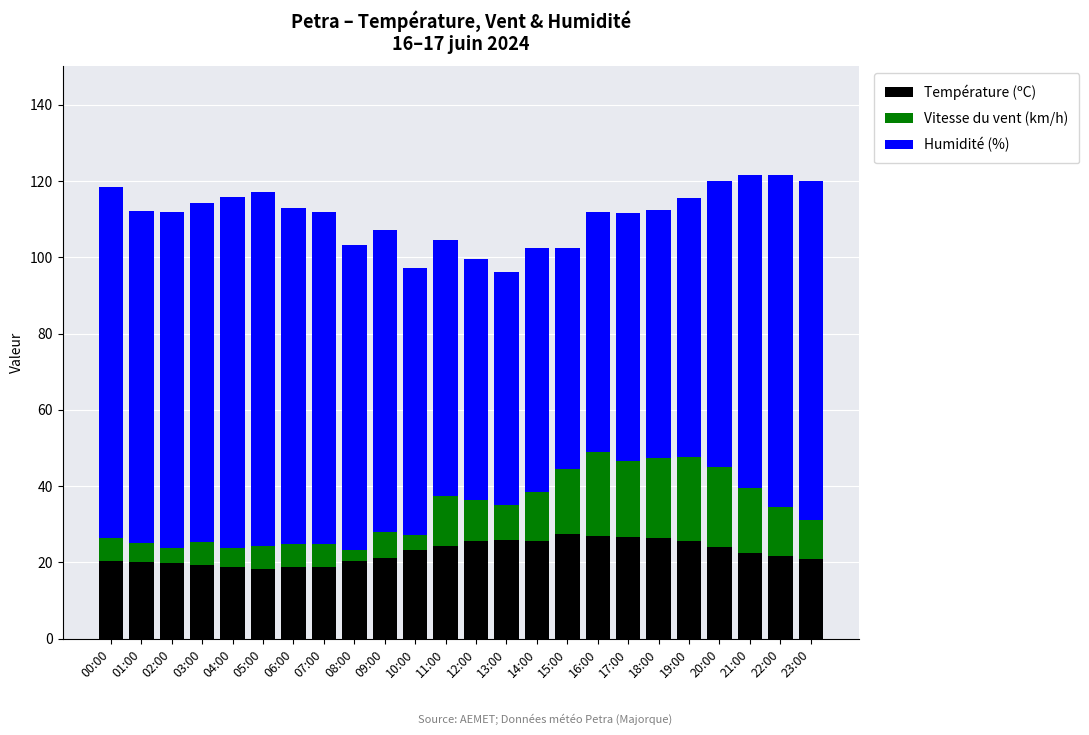

What is the difference between the maximum and minimum values in the Température (ºC) series?

9.3